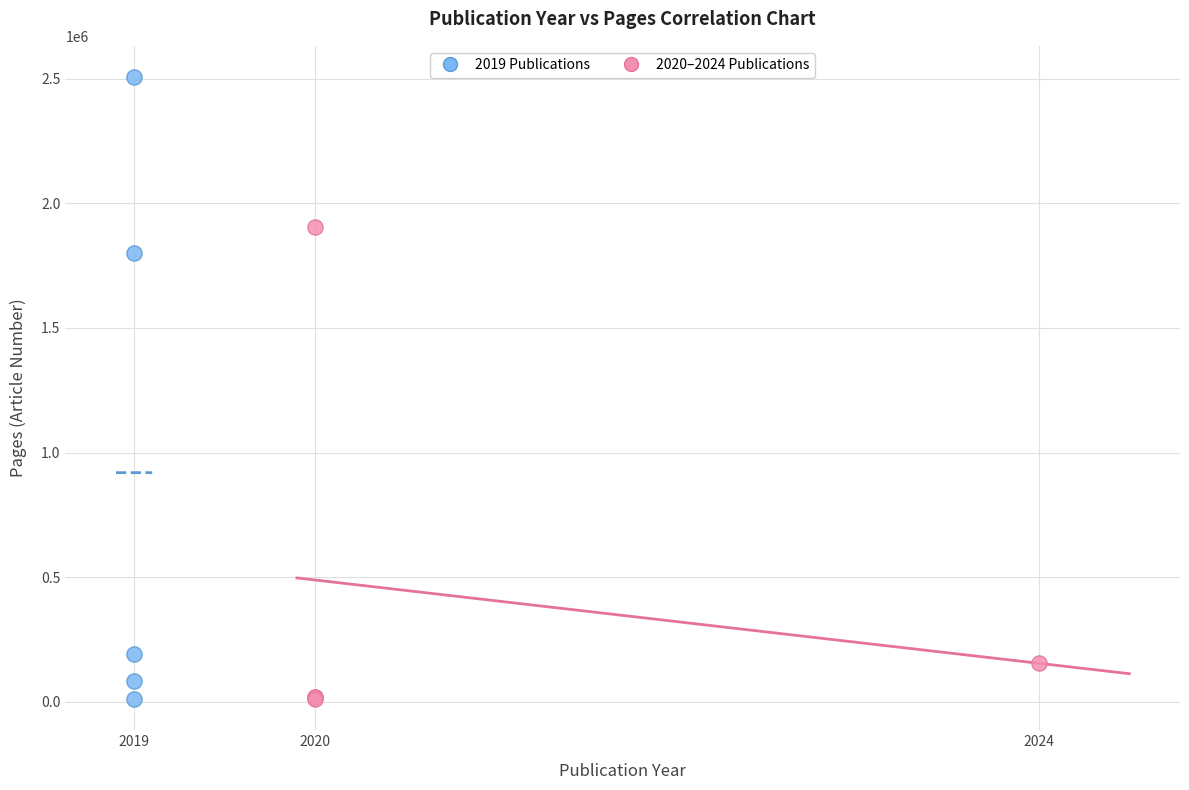

Which series has the largest Y range (max minus min)?

2019 Publications